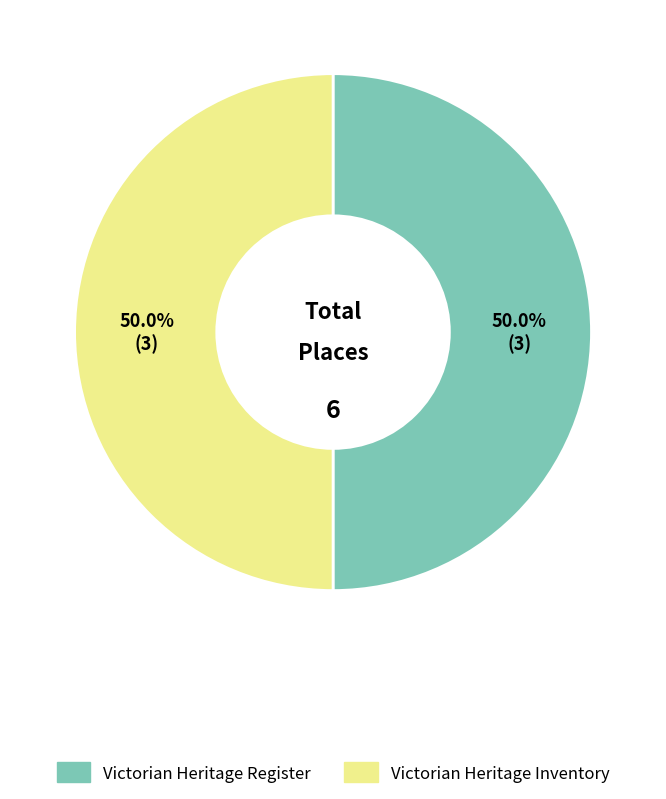

How many segments does this pie chart have?

2